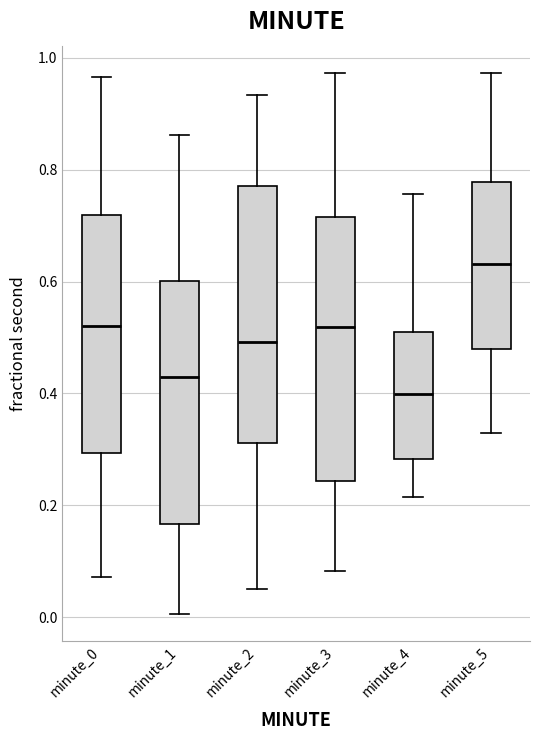

Reading left to right, transcribe this box plot: for each box, give where its median line is, the range the box spans, and where its two whiskers end, as read against the y-axis. The values are not printed on the chart, so give them approximately, as read against the axis.

minute_0: median 0.52, box 0.30 to 0.72, whiskers 0.08 to 0.96
minute_1: median 0.44, box 0.16 to 0.60, whiskers 0.00 to 0.86
minute_2: median 0.50, box 0.32 to 0.78, whiskers 0.04 to 0.94
minute_3: median 0.52, box 0.24 to 0.72, whiskers 0.08 to 0.98
minute_4: median 0.40, box 0.28 to 0.52, whiskers 0.22 to 0.76
minute_5: median 0.64, box 0.48 to 0.78, whiskers 0.32 to 0.98